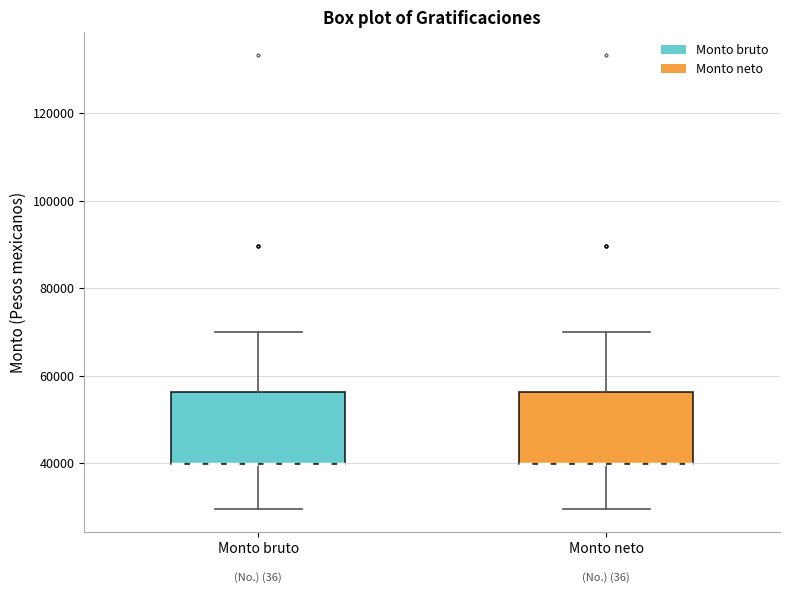

Where does the upper whisker of the box for Monto neto end on the y-axis? The values are not printed on the chart, so give them approximately, as read against the axis.

70000